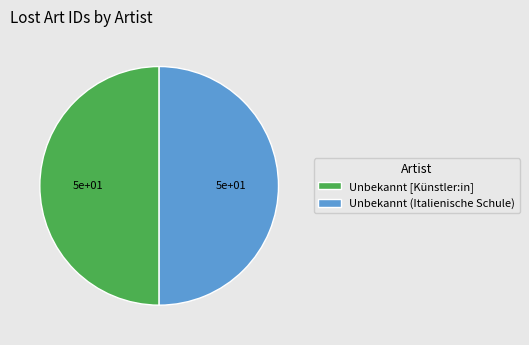

The Unbekannt [Künstler:in] slice represents 57% of the pie. True or false?

False